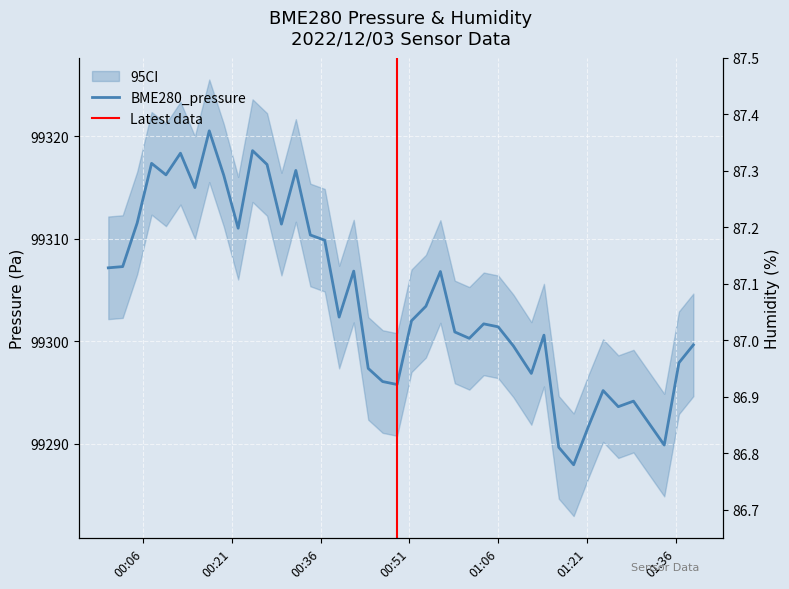

True or false: BME280_pressure has more than 0 points higher than both neighbors.

True